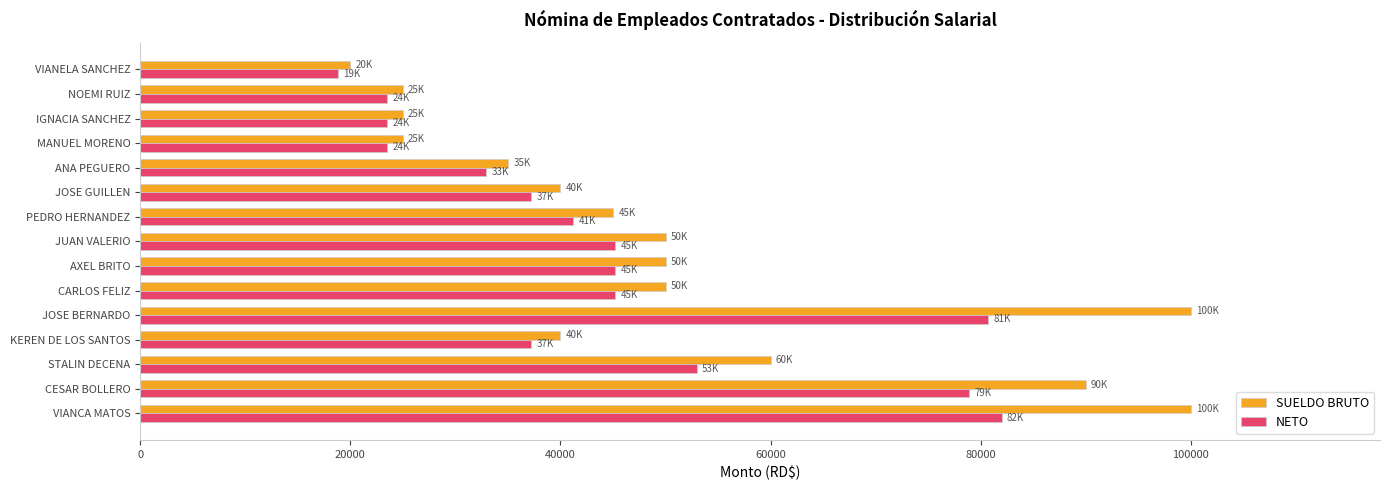

Which series has the largest total across all categories?

SUELDO BRUTO